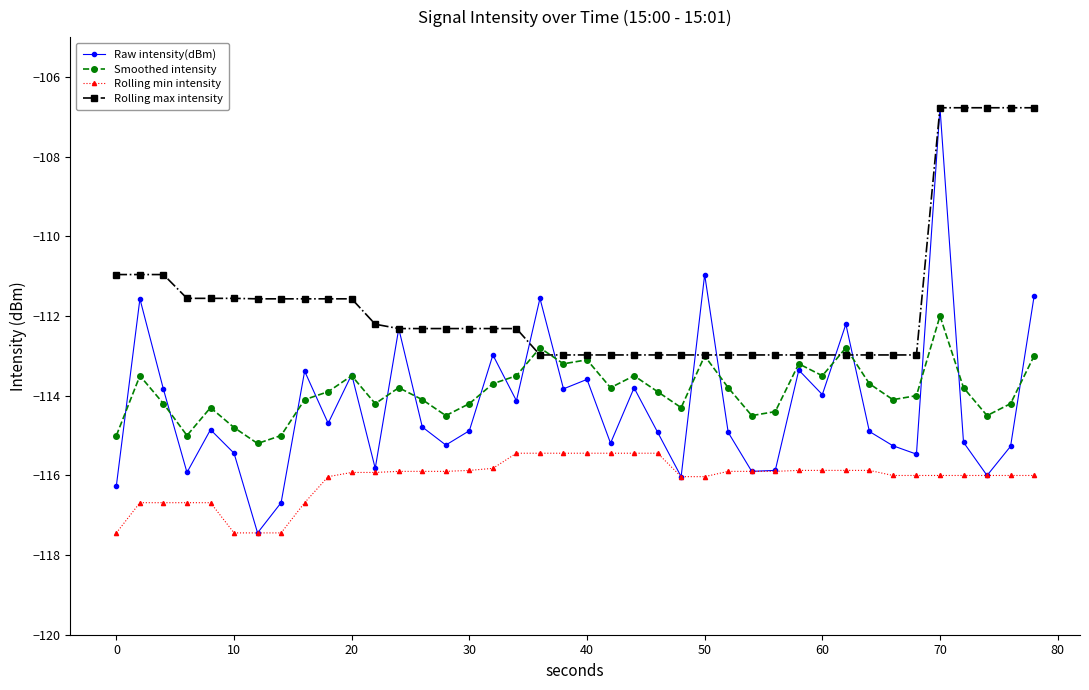

Which series has the largest total across all categories?

Rolling max intensity